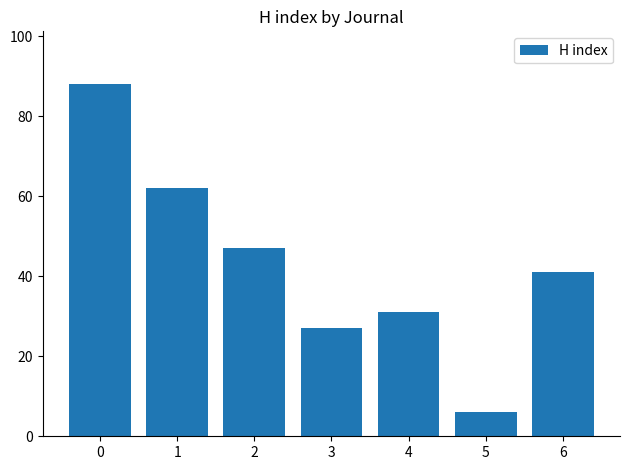

What is the minimum value shown in the chart?

6